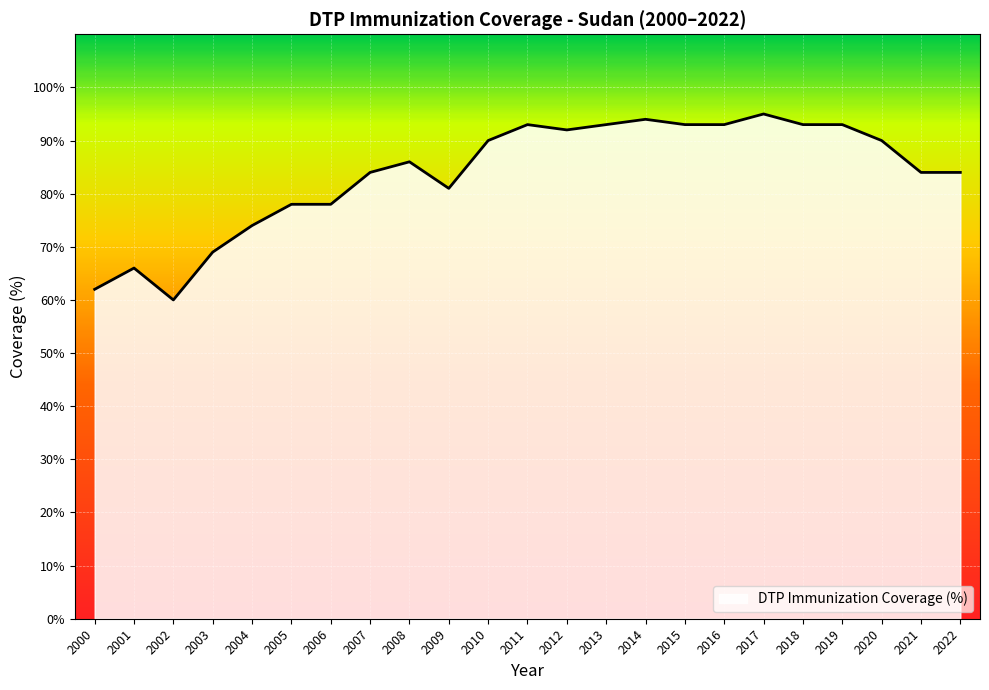

What is the minimum value shown in the chart?

60